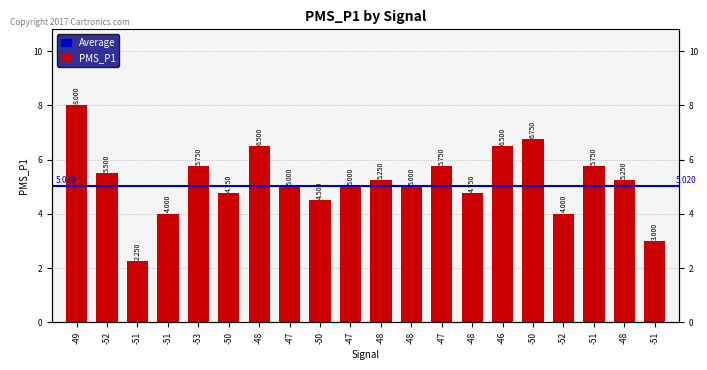

Which category has the lowest value across all series?

-51